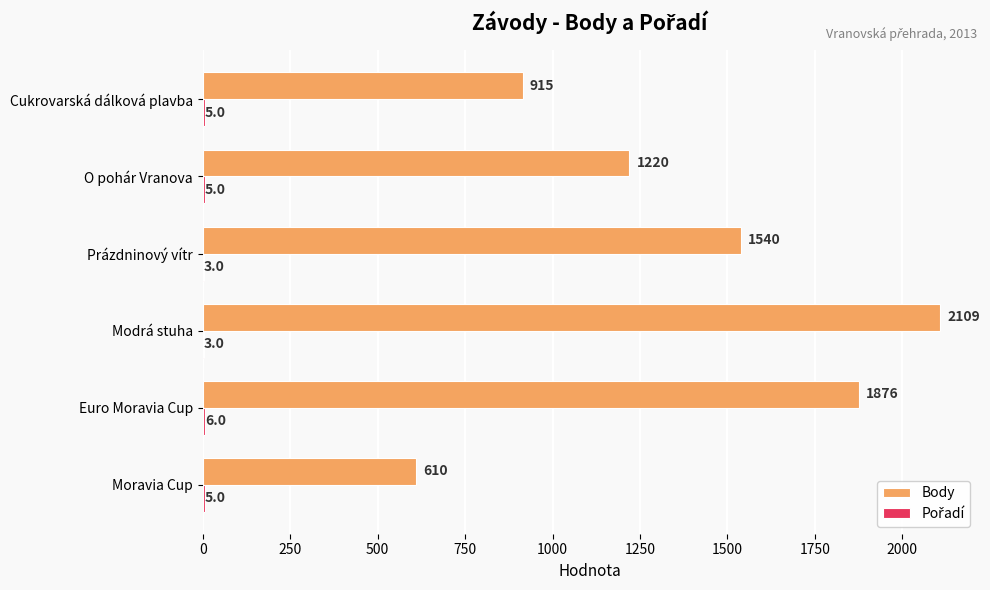

How many series are shown in this chart?

2